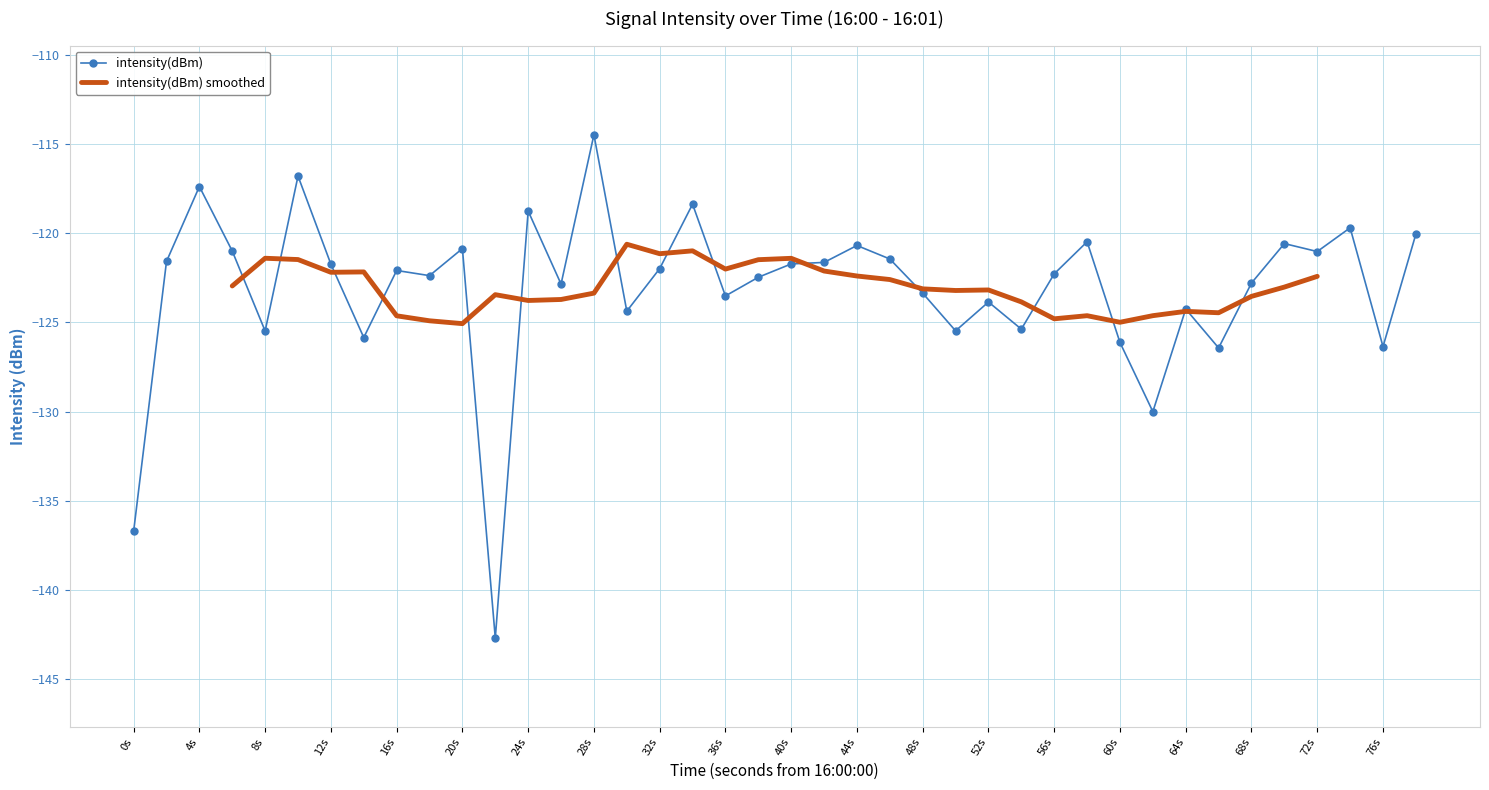

What is the maximum value for intensity(dBm)?

-114.5